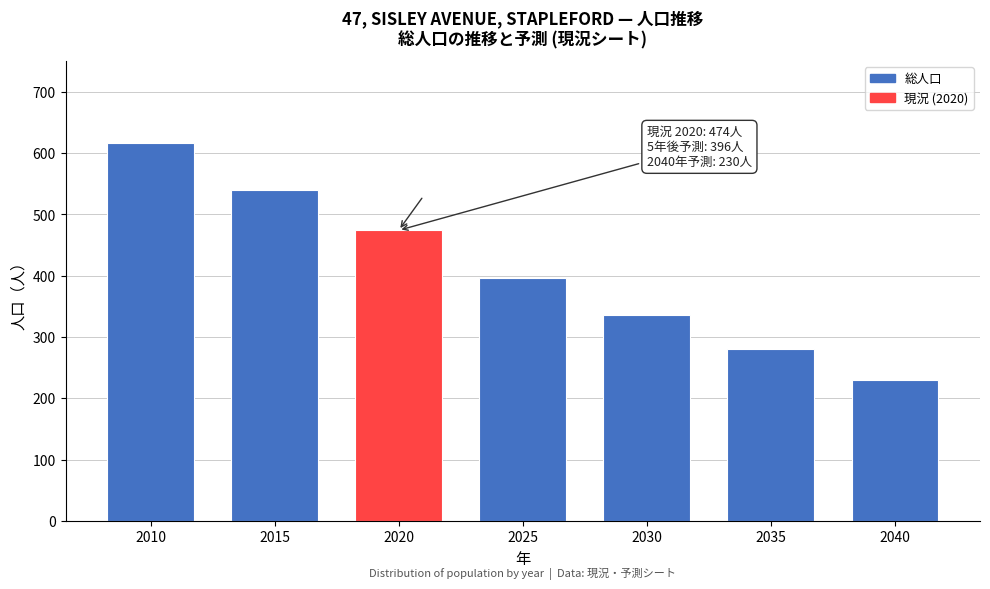

Reading left to right, transcribe all the data shown in this chart.

2010=617	2015=539	2020=474	2025=396	2030=336	2035=281	2040=230